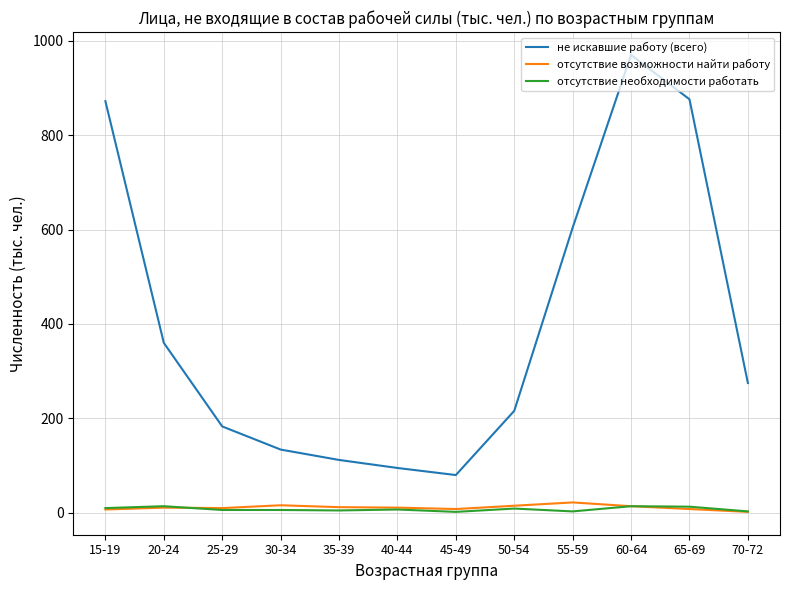

What is the sum of the отсутствие возможности найти работу values at 25-29 and 20-24?

21